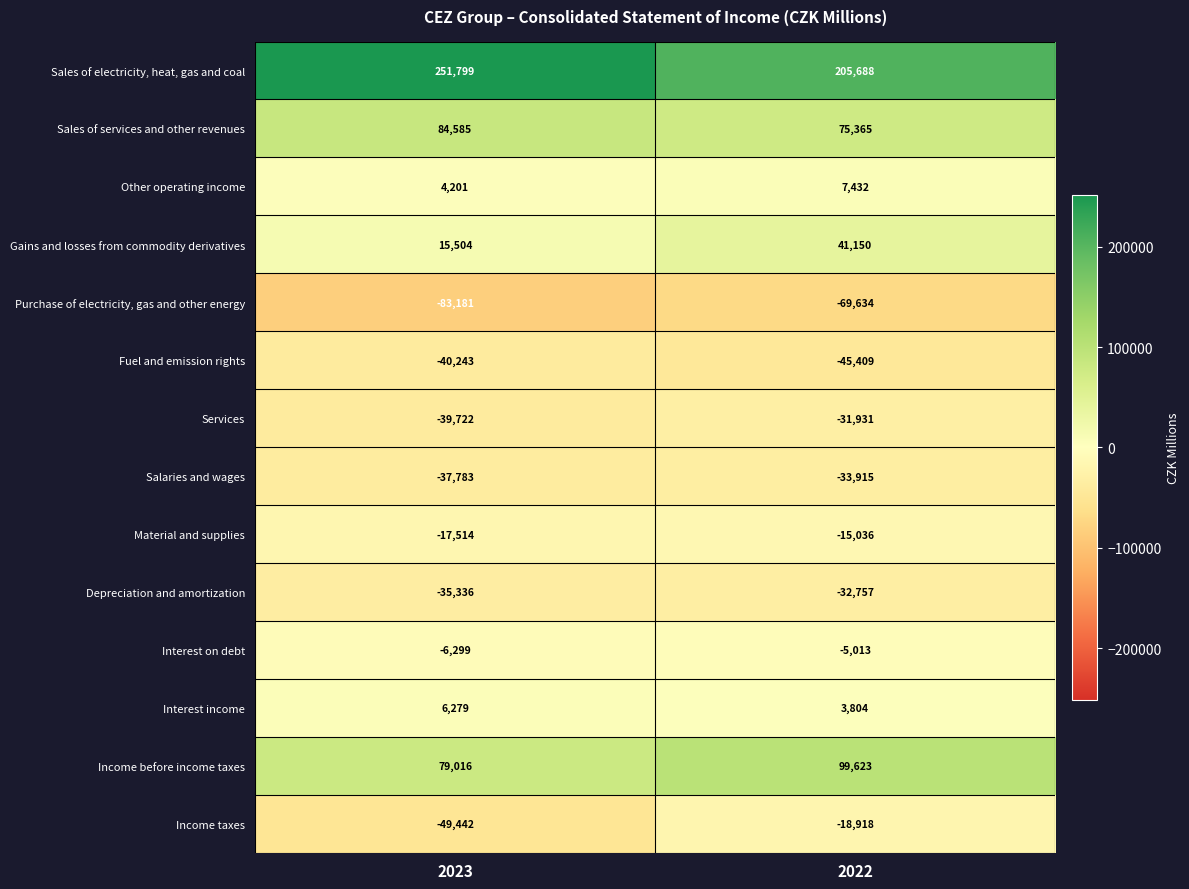

Where is Material and supplies nearest to the value -16275?

2023